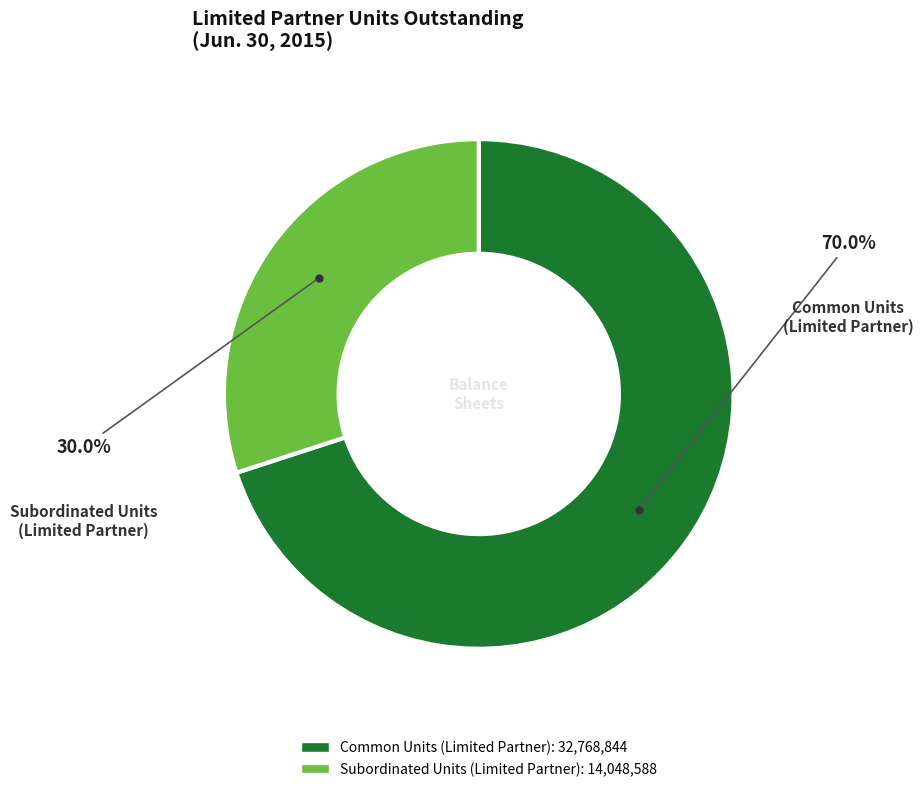

Which category has the smallest portion of the pie?

Subordinated Units (Limited Partner)